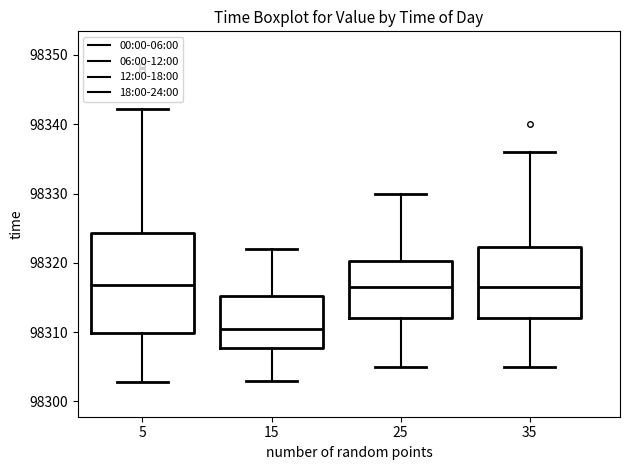

Reading left to right, read every box against the y-axis: the position of its median line, the range the box covers, and the ends of its whiskers. The values are not printed on the chart, so give them approximately, as read against the axis.

5: median 98317, box 98310 to 98324, whiskers 98303 to 98342
15: median 98311, box 98308 to 98315, whiskers 98303 to 98322
25: median 98317, box 98312 to 98320, whiskers 98305 to 98330
35: median 98317, box 98312 to 98322, whiskers 98305 to 98336